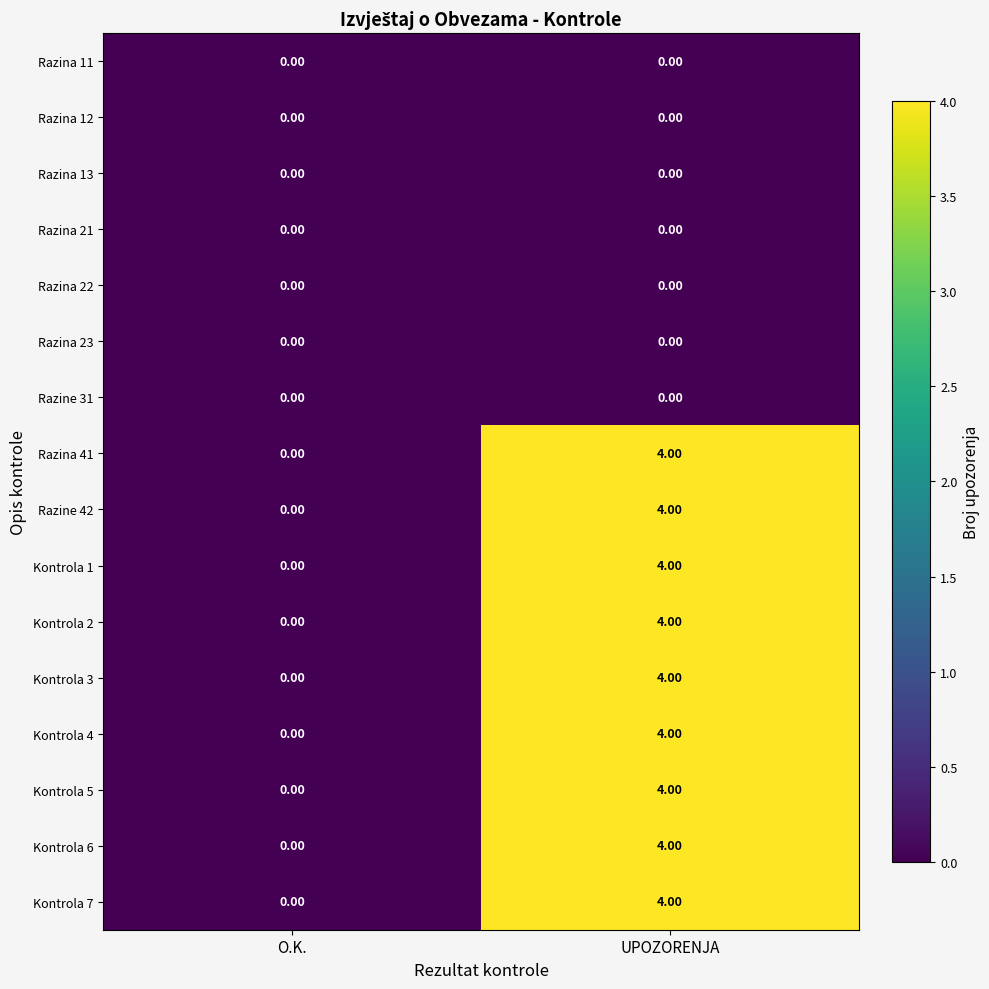

At which category is the sum across all series the highest?

UPOZORENJA